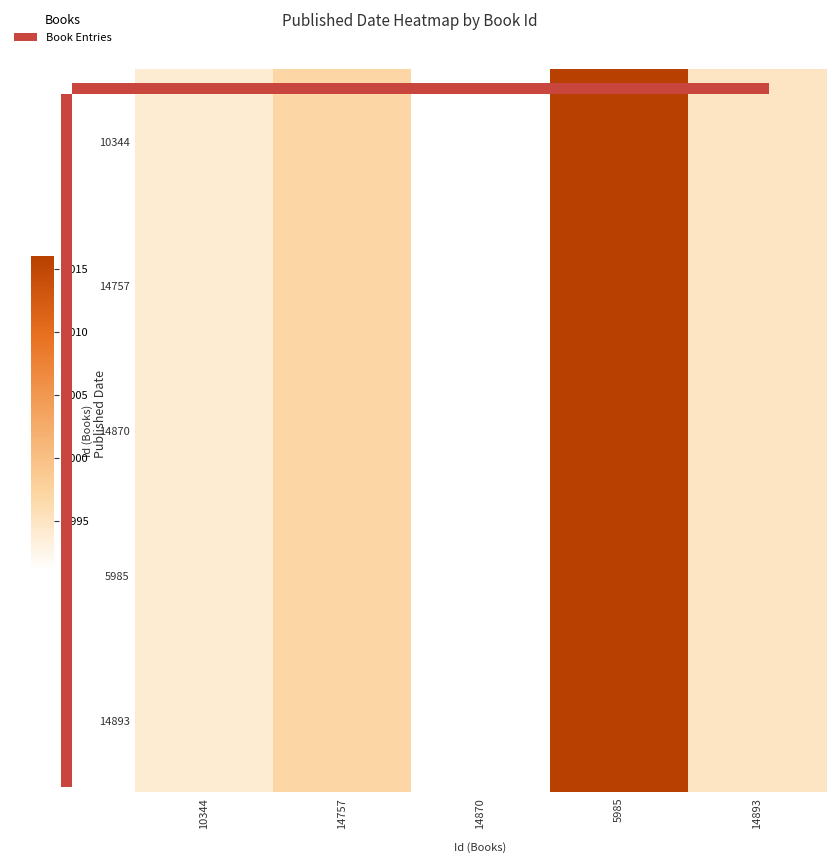

Which has a higher value, 14870 or 14893?

14893